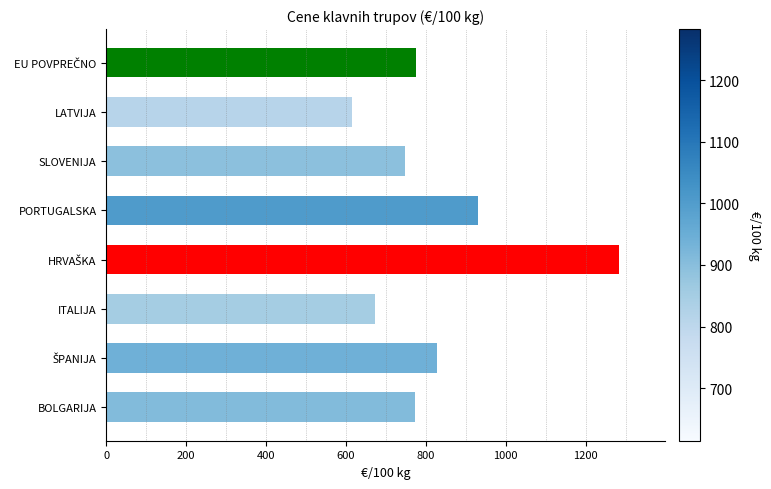

The chart shows a value of 747.6 at SLOVENIJA. True or false?

True